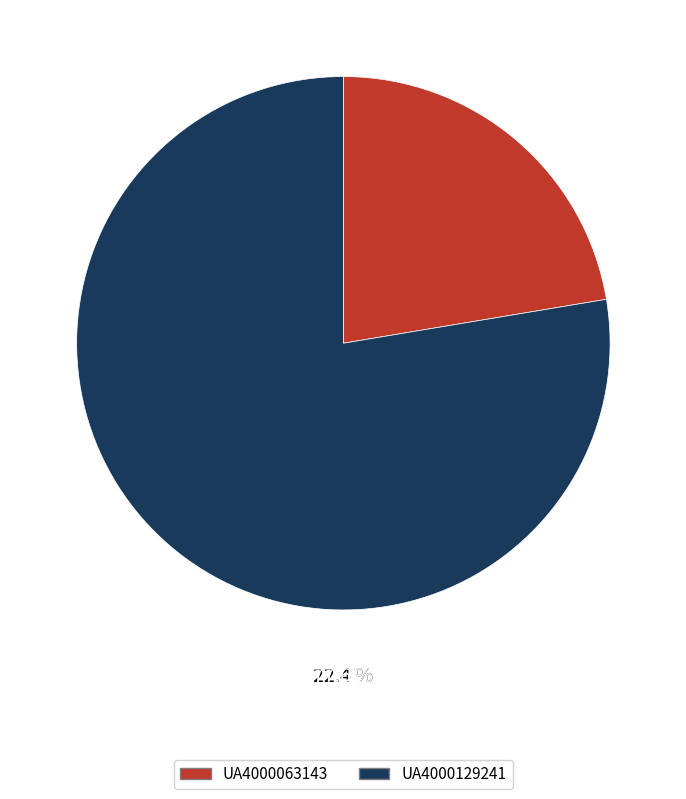

What percentage is the UA4000063143 slice, to the nearest percent?

22%